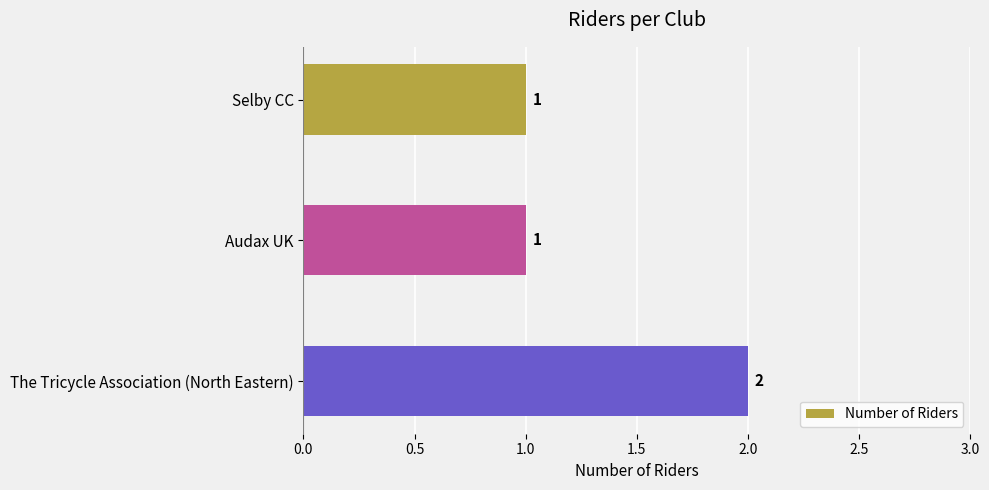

How many values are between 1 and 2?

3